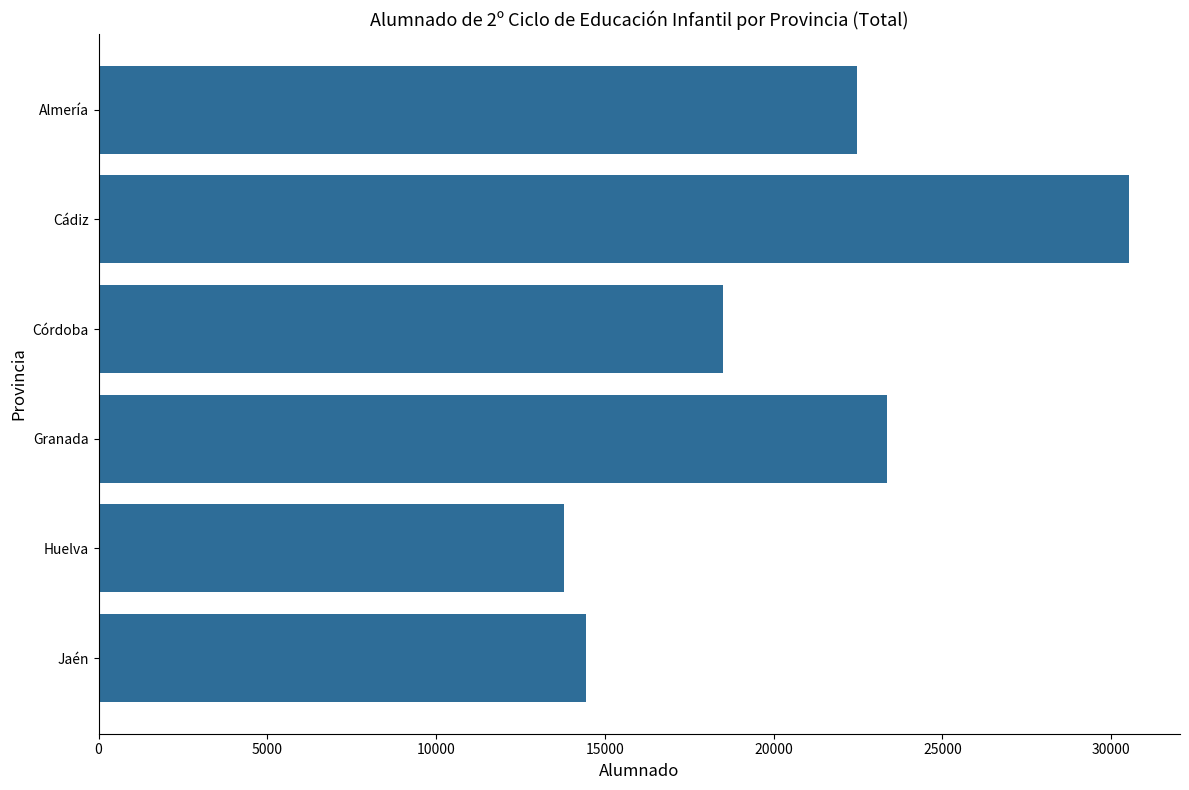

Where is the data nearest to the value 22153?

Almería